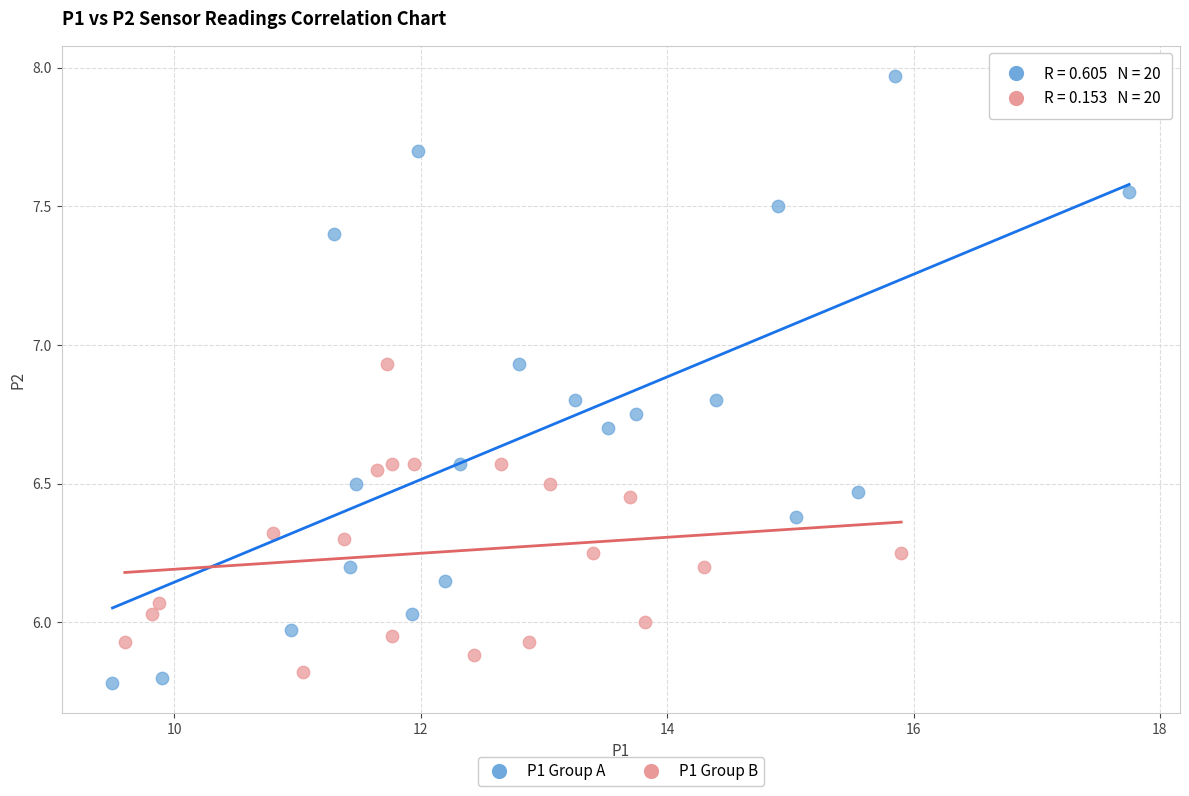

Which series has the largest Y range (max minus min)?

P1 Group A